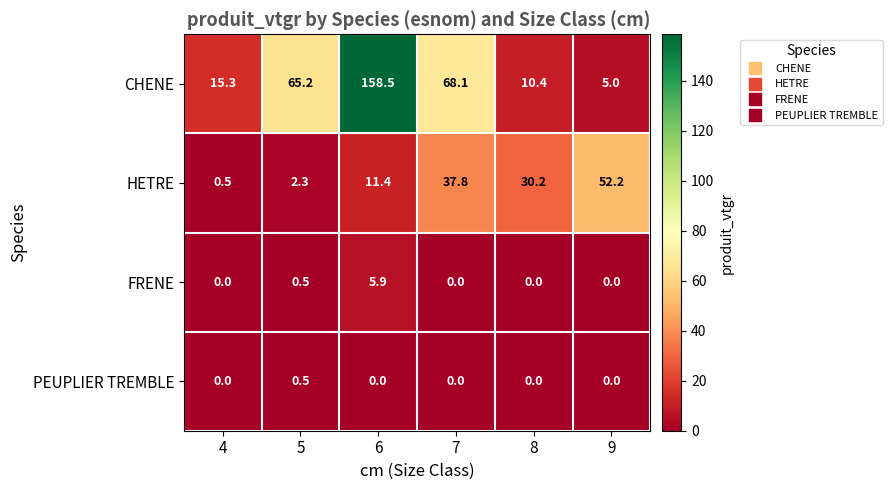

What is the total value across all series at 4?

15.8